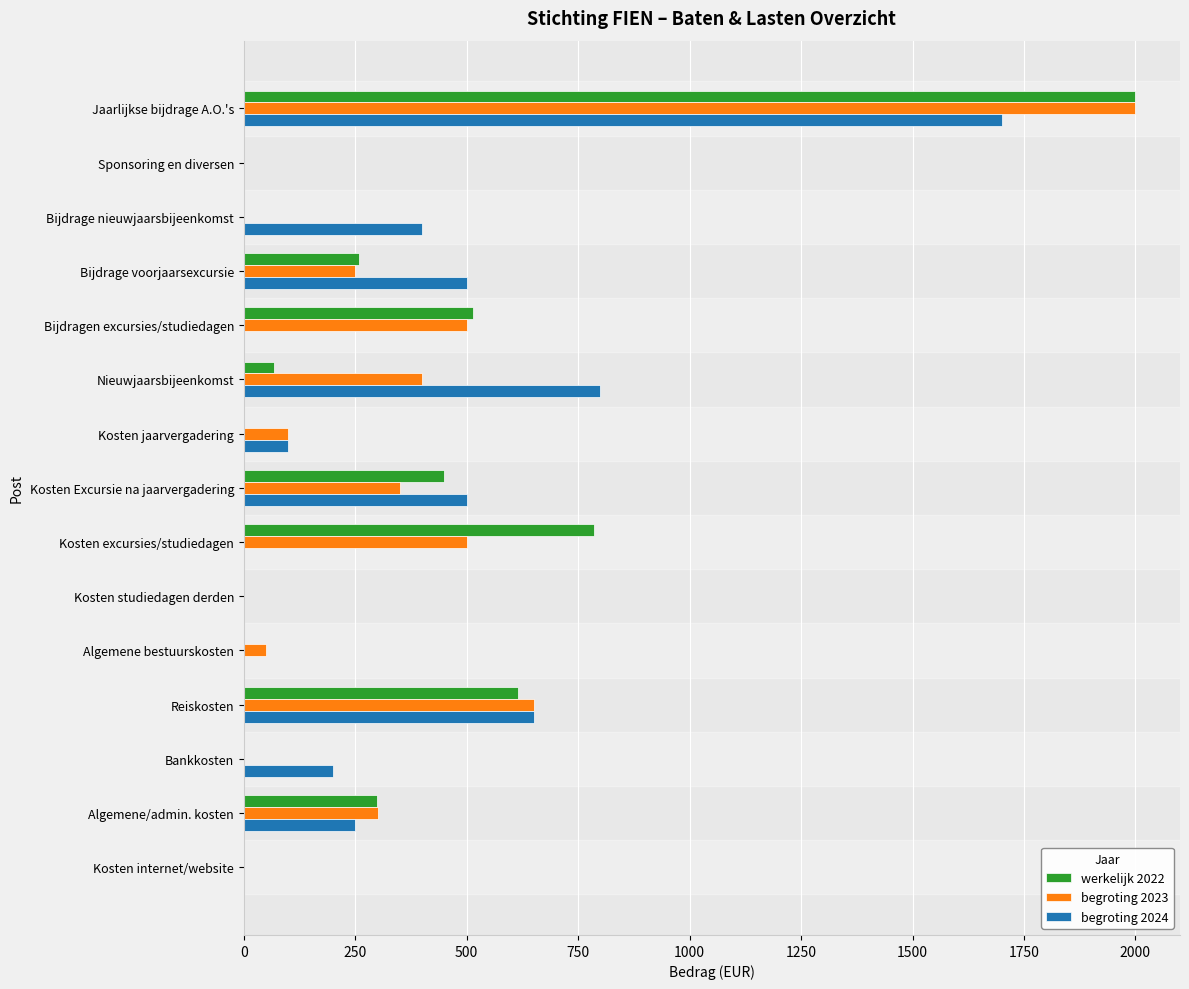

Where is begroting 2023 nearest to the value 1000?

Reiskosten